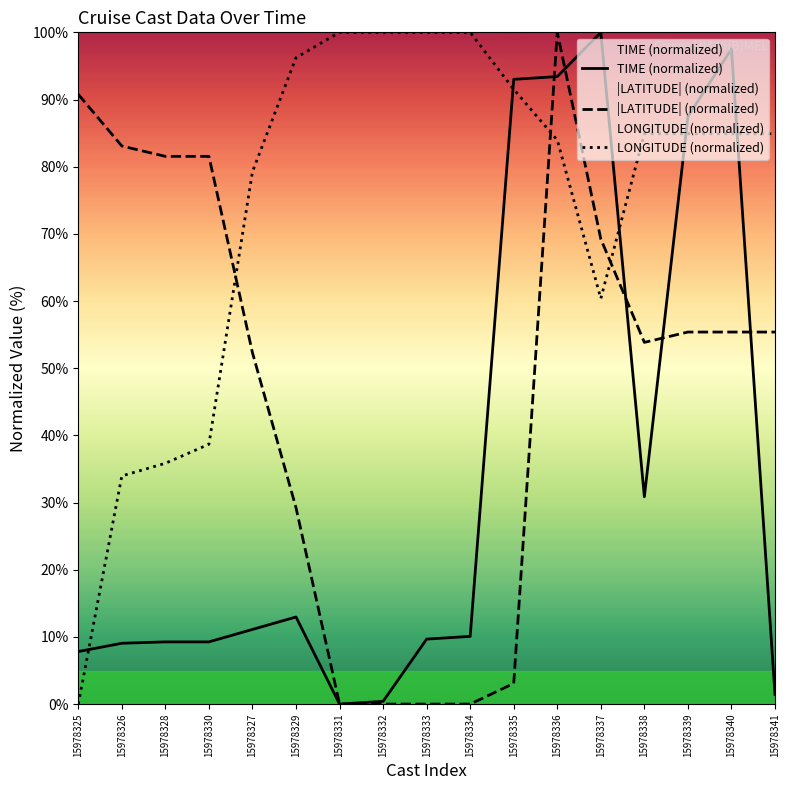

At which label does |LATITUDE| (normalized) reach its peak?

15978336